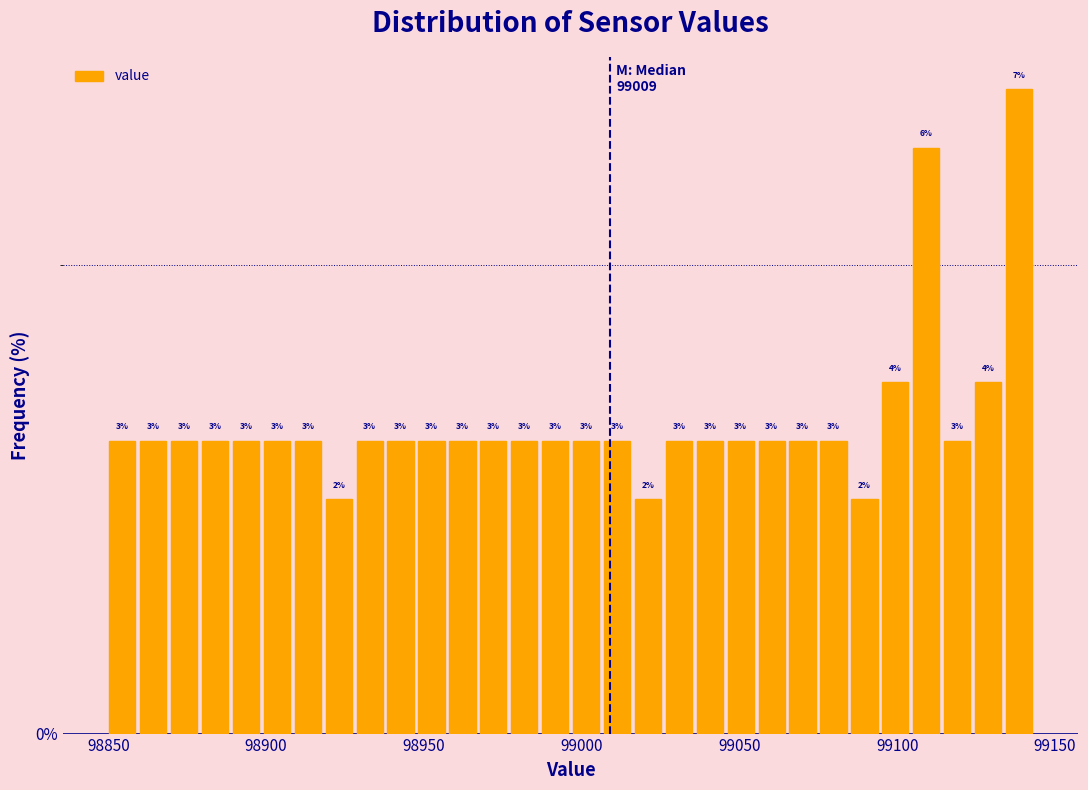

Read against the x-axis, roughly where is the centre of the tallest bar?

99140